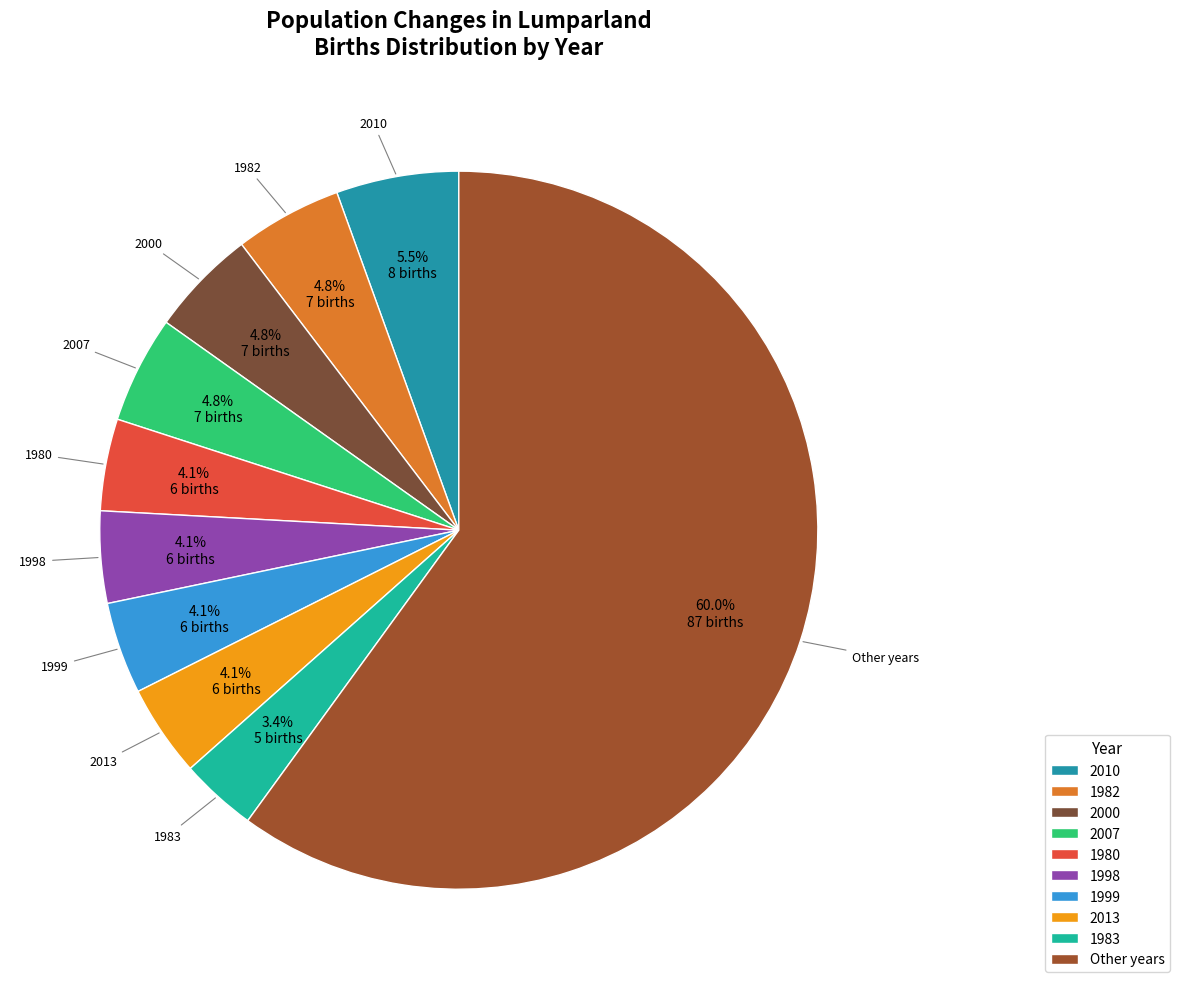

Does any single category account for the majority?

Yes